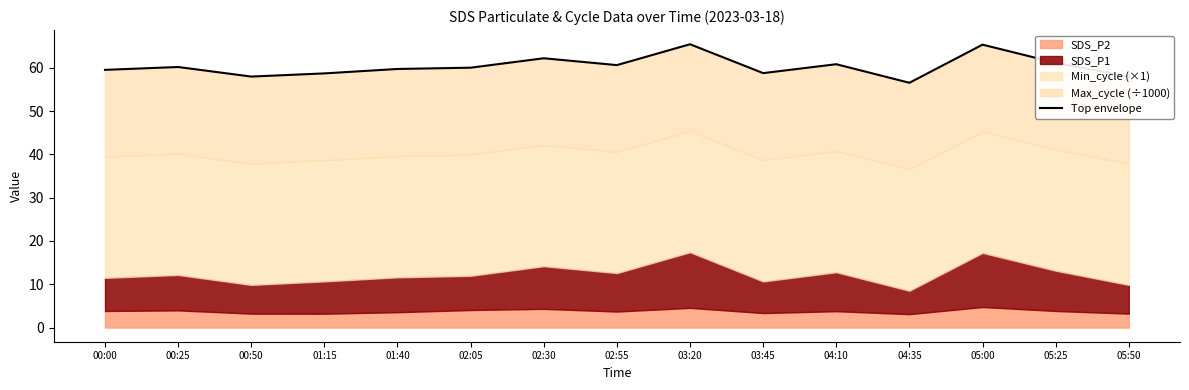

Does the chart display data point markers on the line(s)?

No